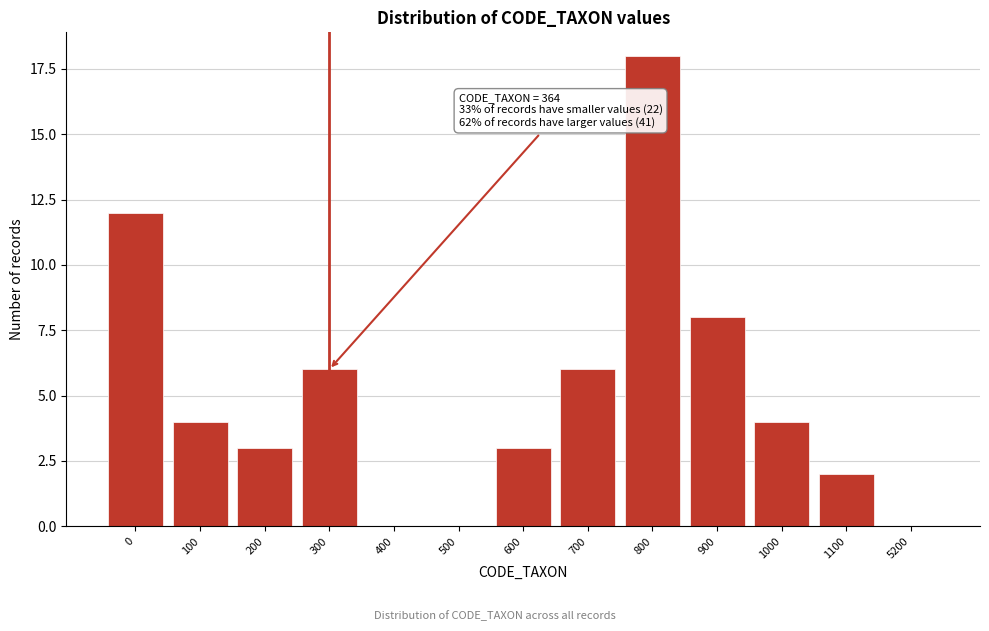

Reading left to right, what are all the values shown in this chart?

0=12	100=4	200=3	300=6	400=0	500=0	600=3	700=6	800=18	900=8	1000=4	1100=2	5200=0